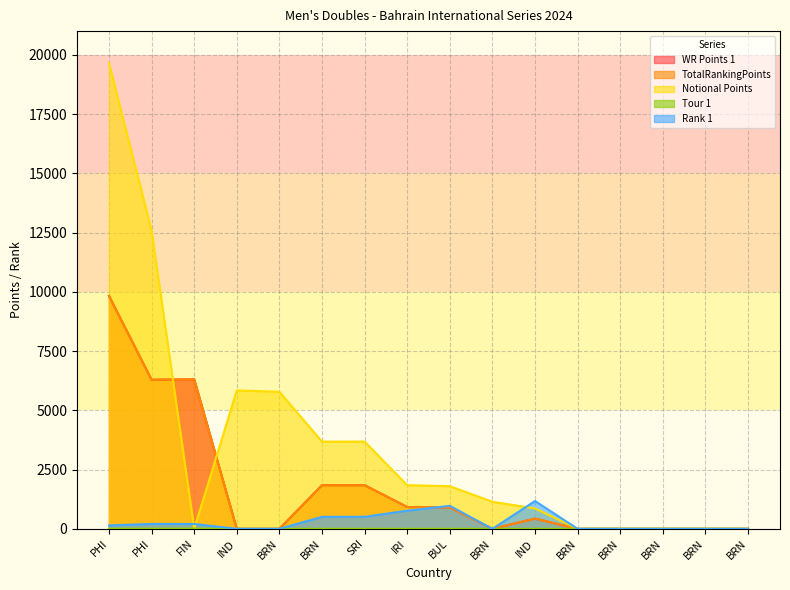

True or false: Rank 1 and TotalRankingPoints cross at least once.

True